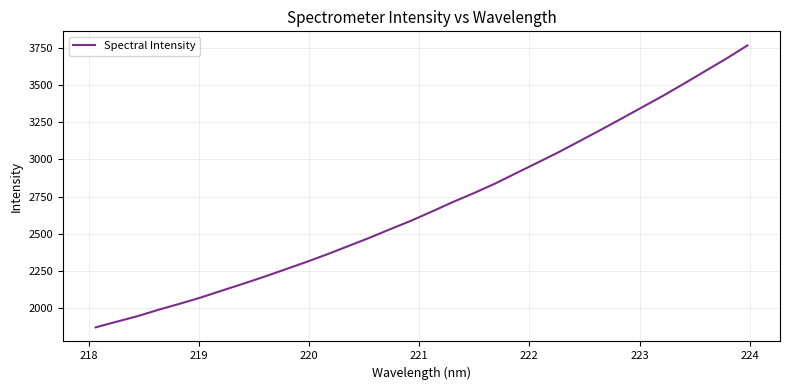

What is the maximum value shown in the chart?

3765.5